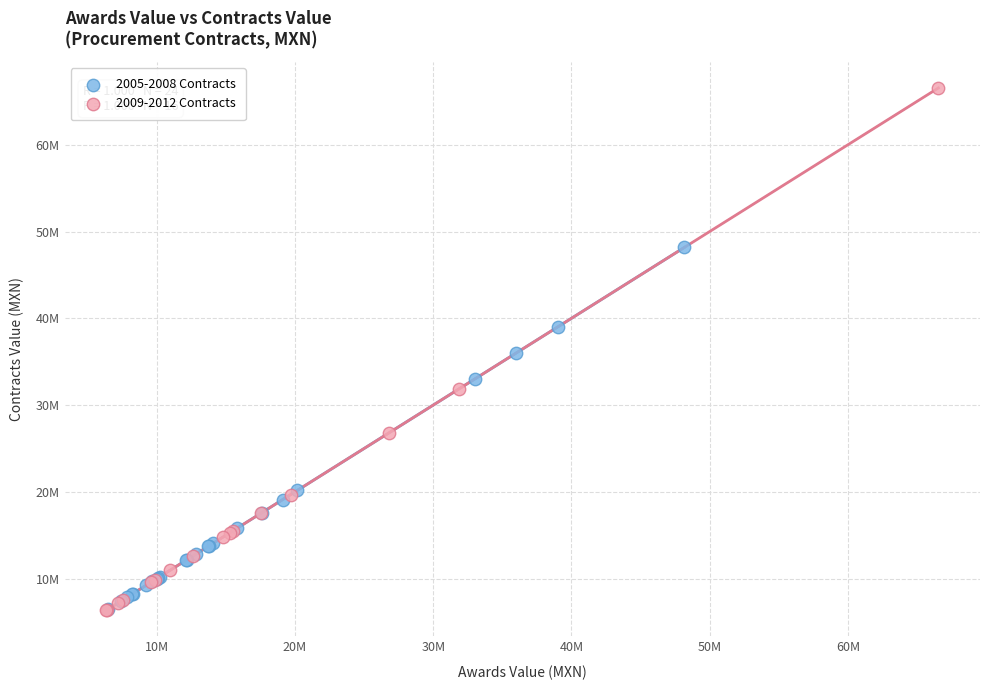

What are all the series names shown in the legend?

2005-2008 Contracts, 2009-2012 Contracts